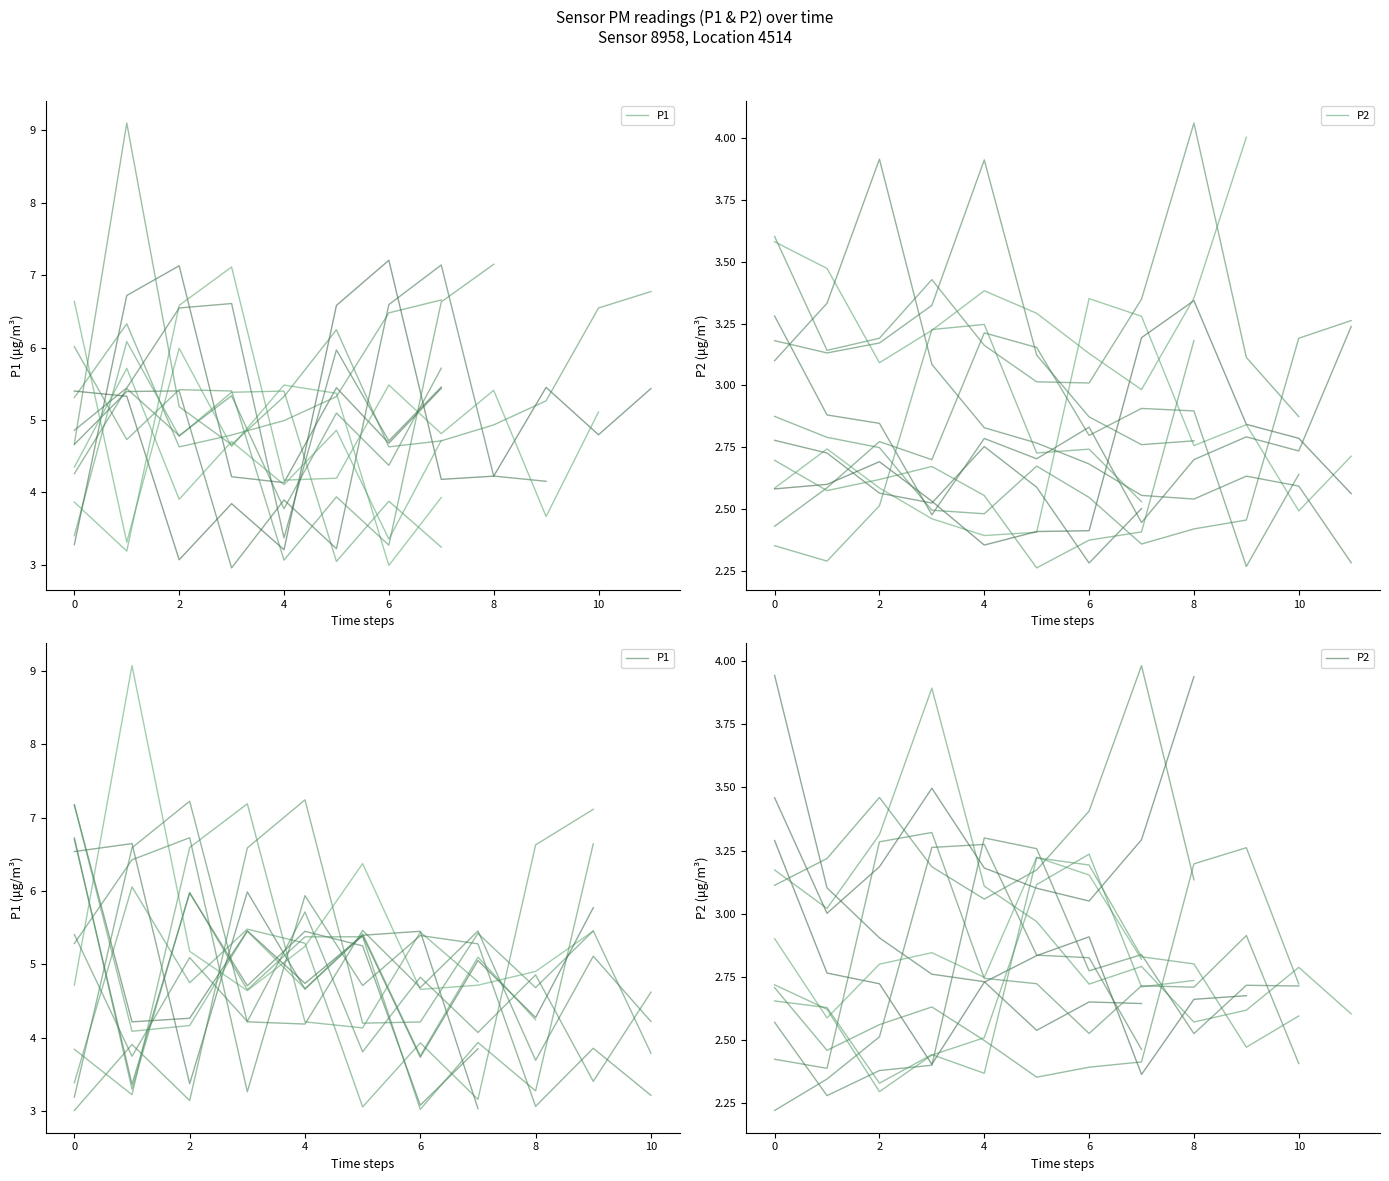

True or false: P1 and P2 intersect in this chart.

False